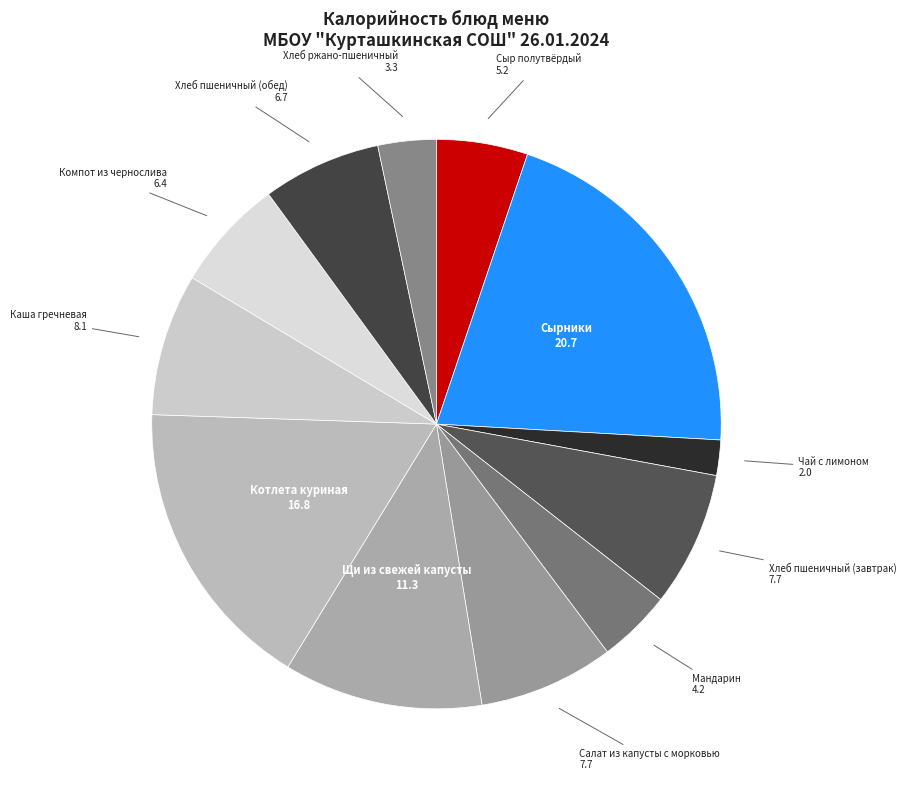

Does Сырники account for over 50% of the chart?

No